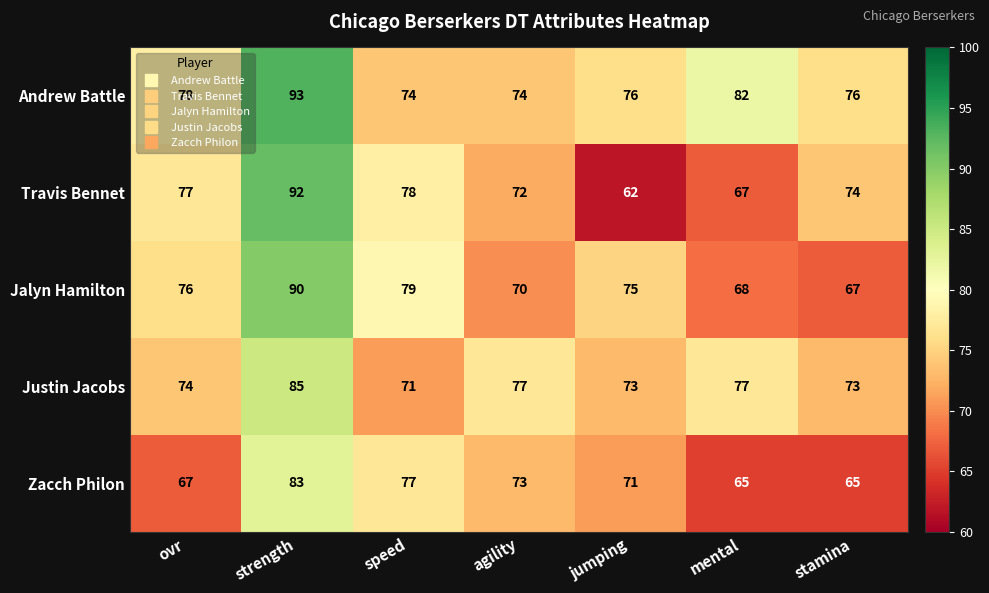

How many values in the Jalyn Hamilton series are below 75?

3